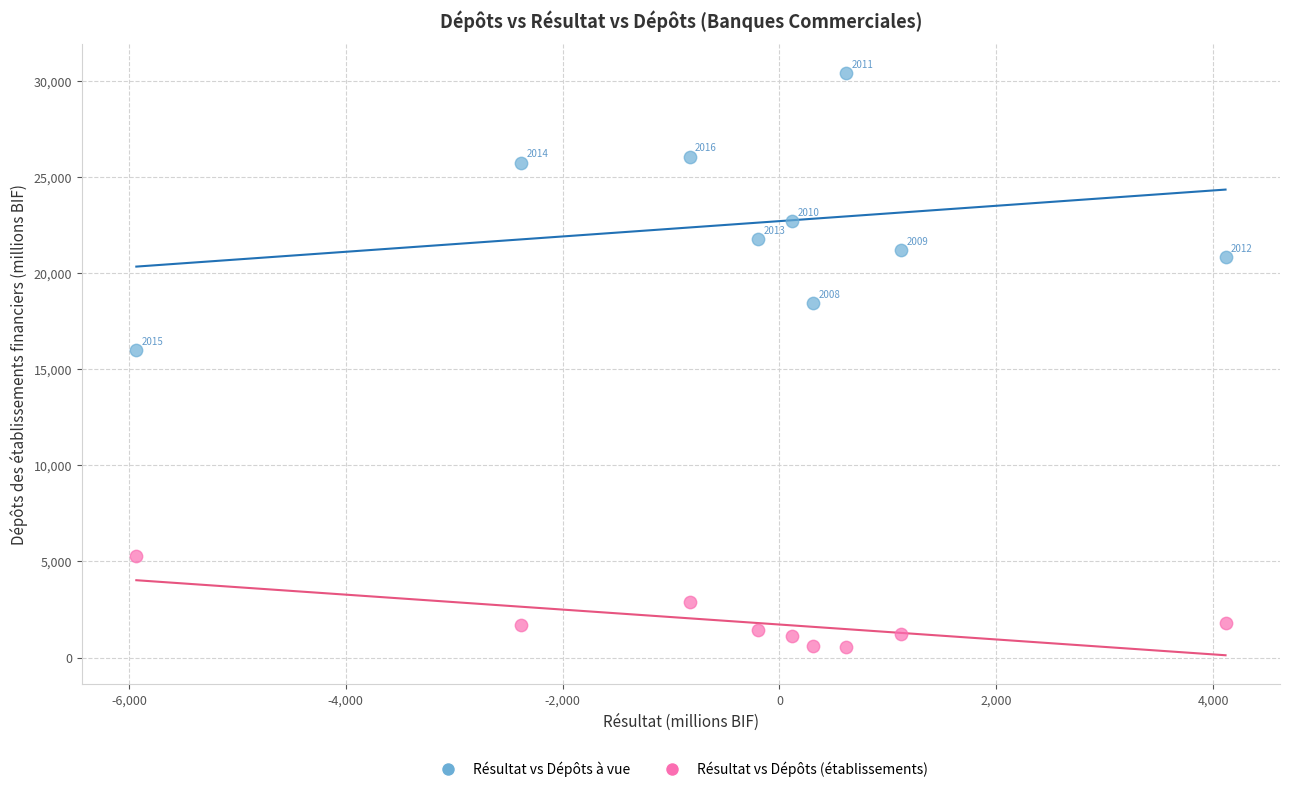

In the Résultat vs Dépôts à vue series, what Y value is closest to 23186?

22695.4